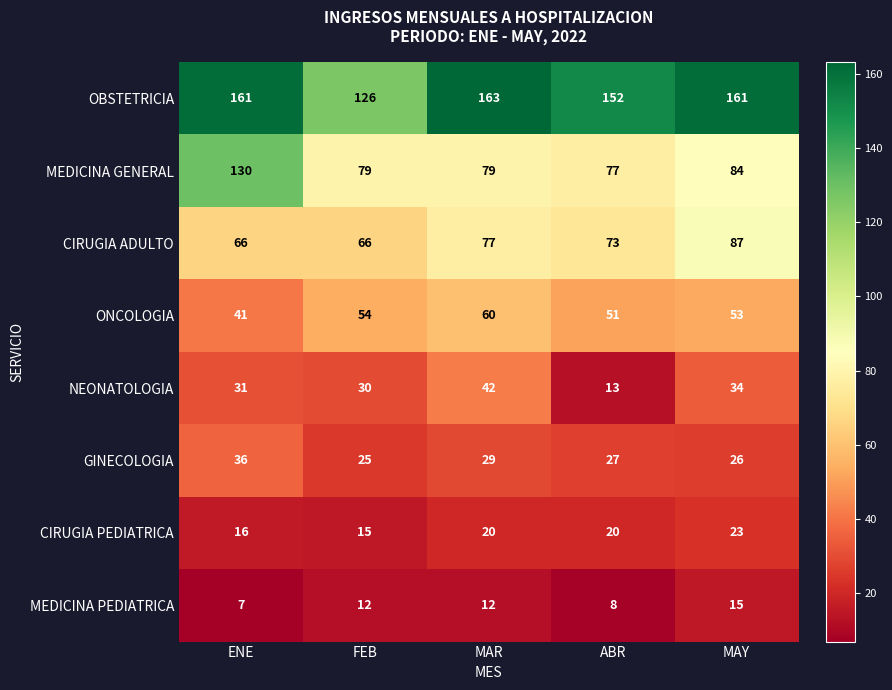

What is the greatest value displayed?

163